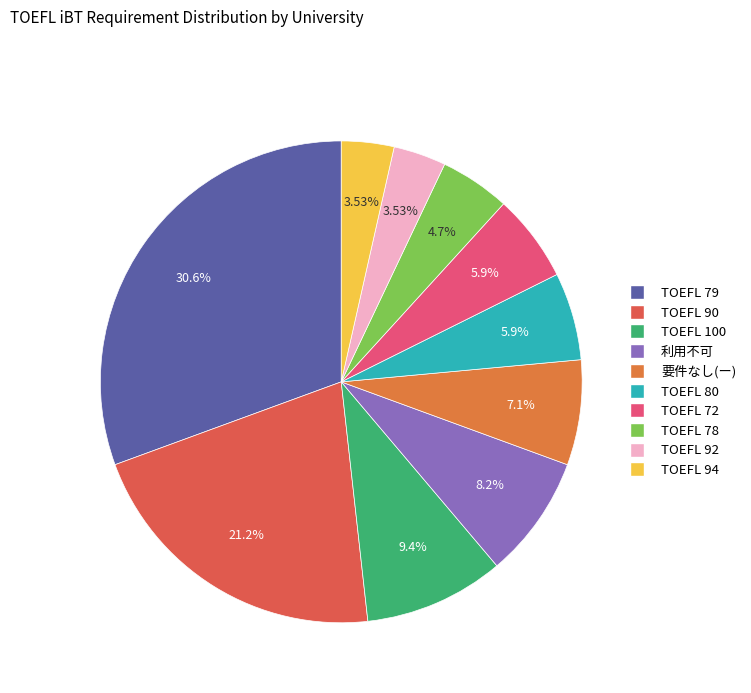

How many segments does this pie chart have?

10